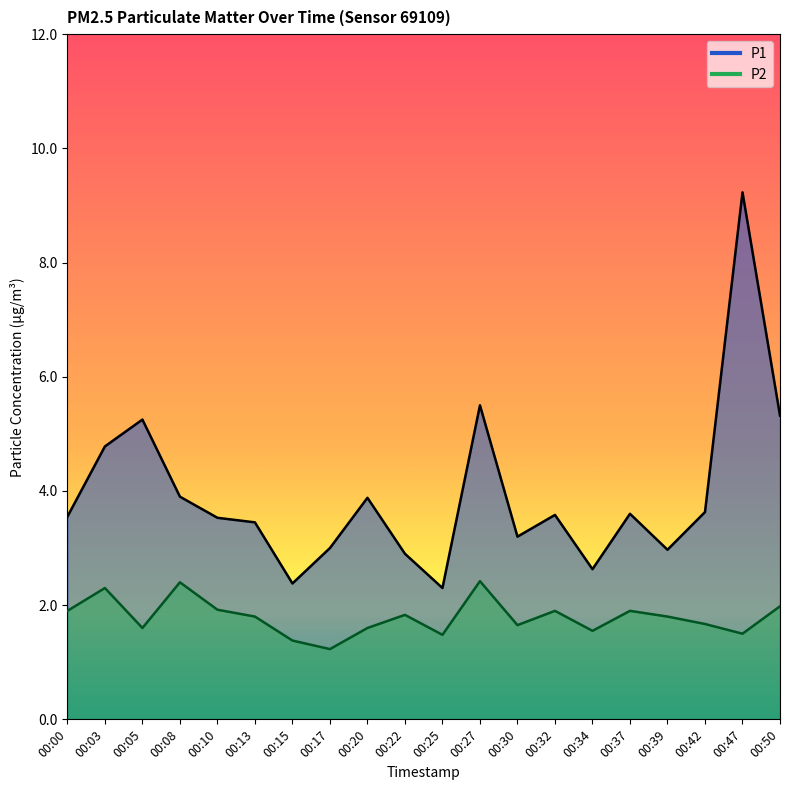

Which category has the highest value in the P2 series?

00:27